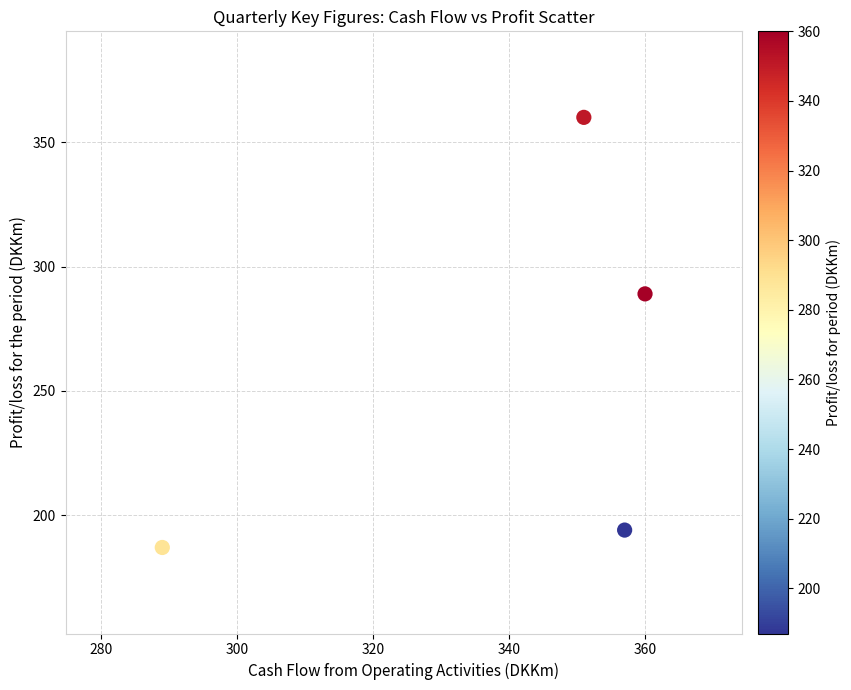

What Y value in the scatter plot is closest to 273?

289